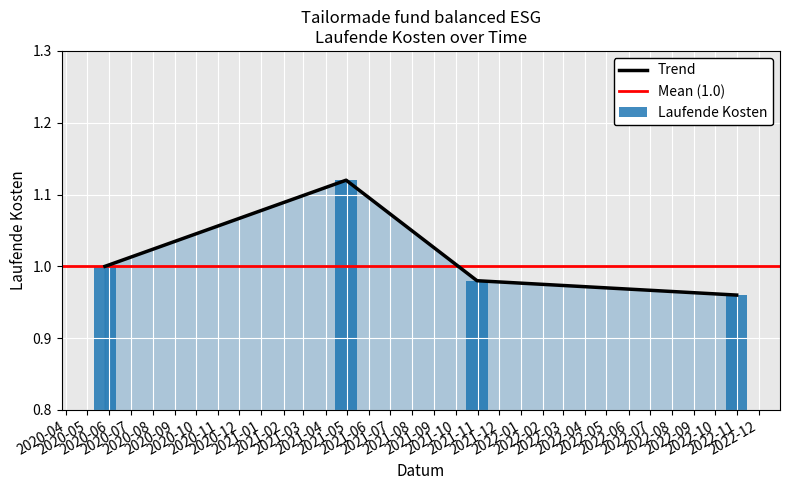

Rank the categories by value from lowest to highest.

2022-10-31, 2021-10-31, 2020-05-26, 2021-04-30